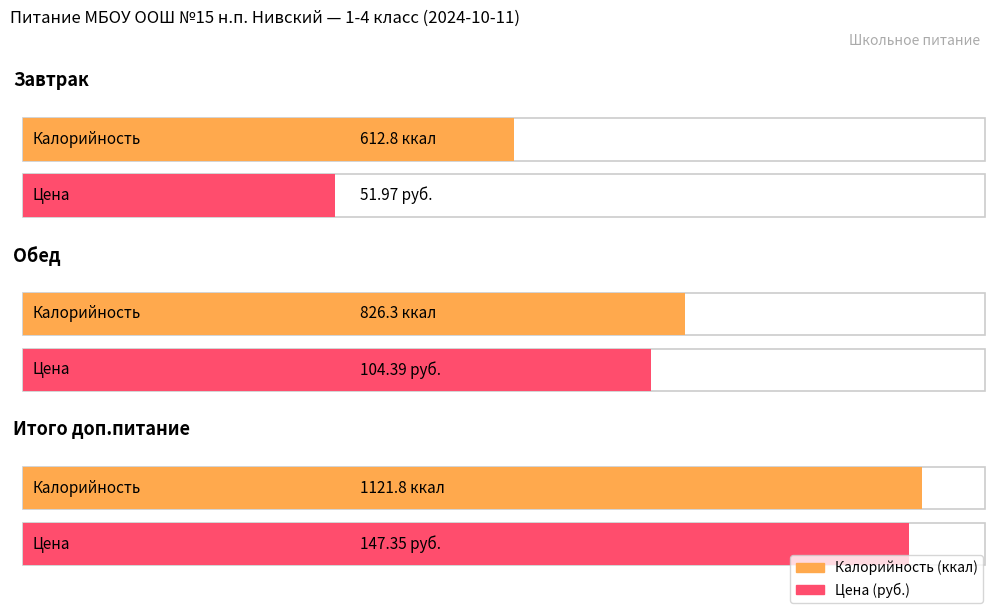

At which label does Калорийность first exceed 826?

Обед